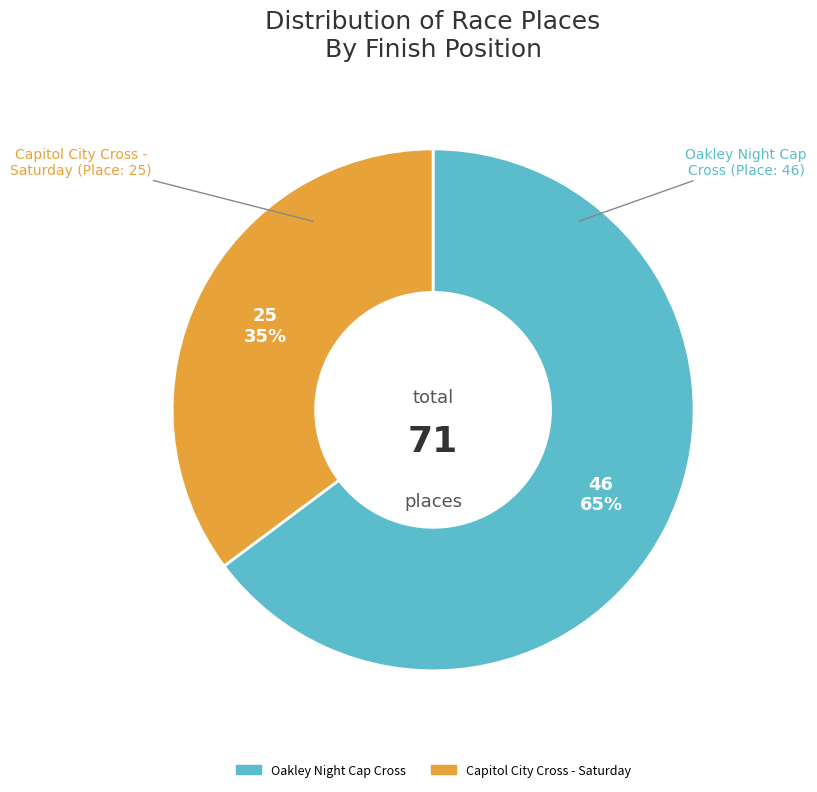

Which slice is the smallest?

Capitol City Cross - Saturday